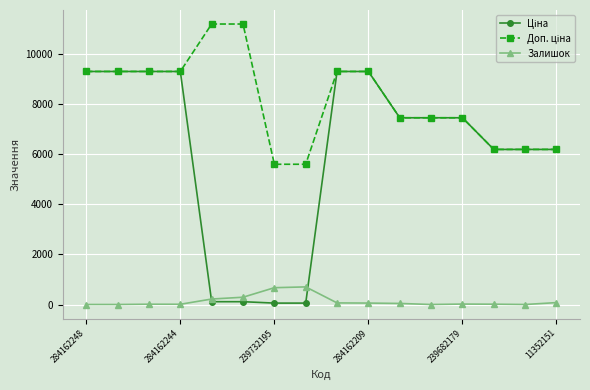

At how many categories does at least one series exceed 7962?

8